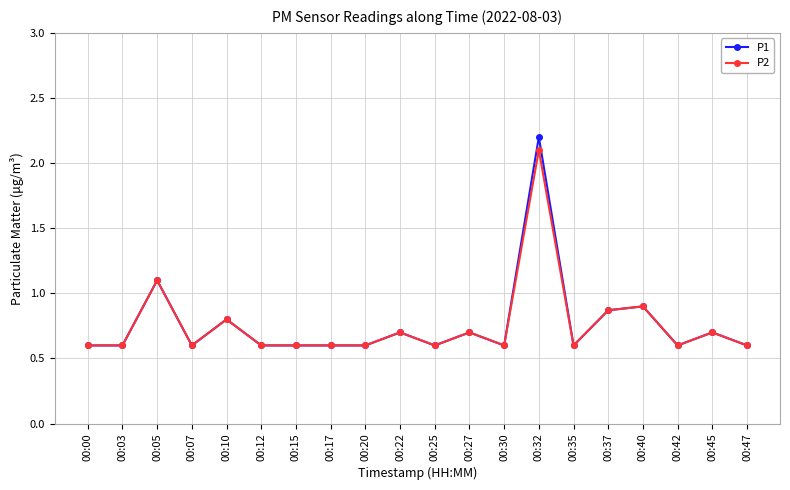

How many distinct data groups are displayed?

2